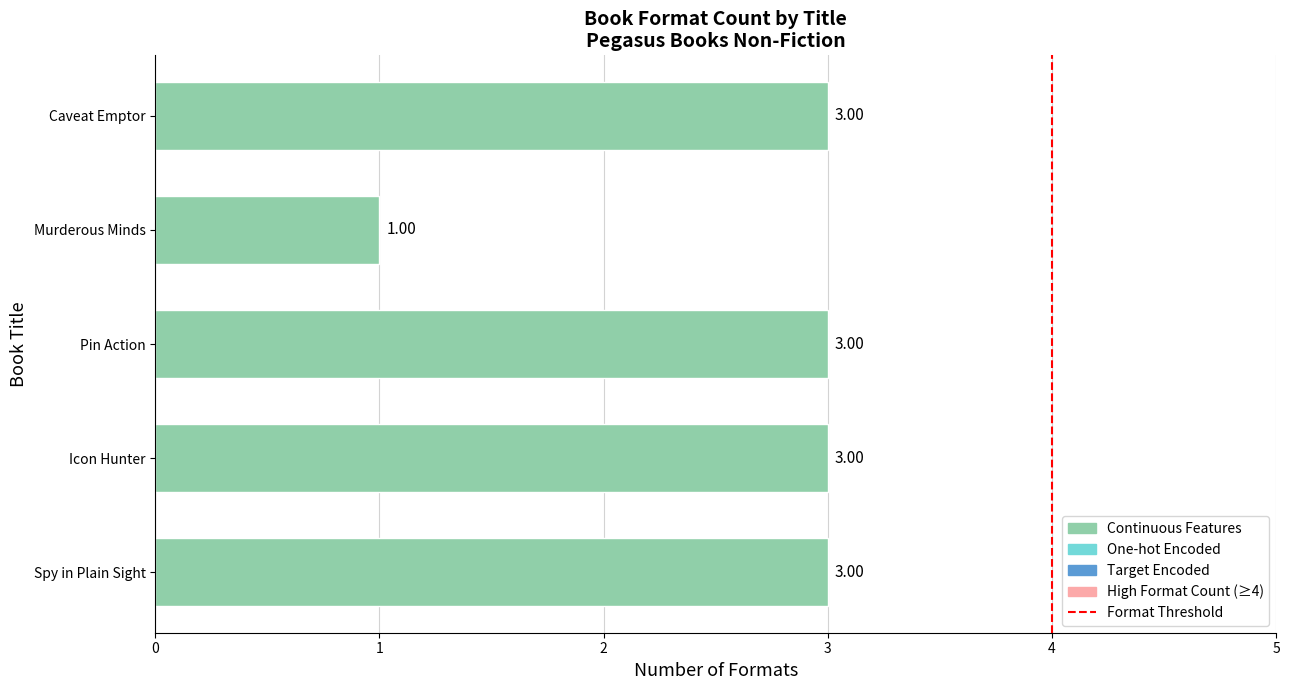

What is the ratio of the value at Pin Action to the value at Murderous Minds?

3.0